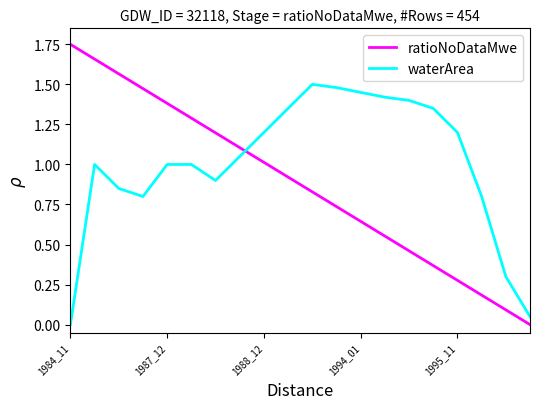

List the series in order of their overall mean, highest first.

waterArea, ratioNoDataMwe